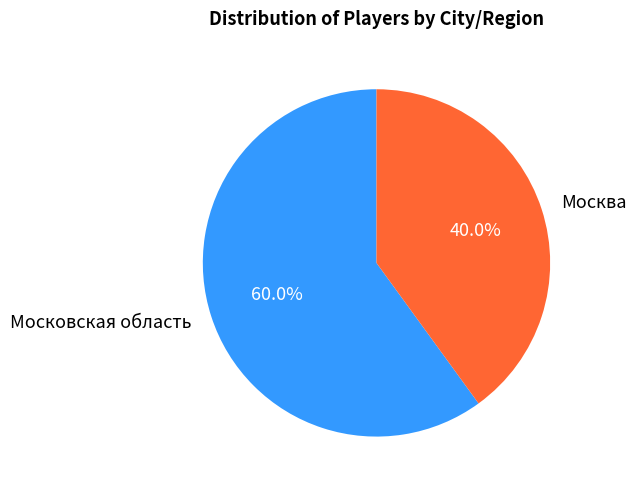

Does any single category account for the majority?

Yes